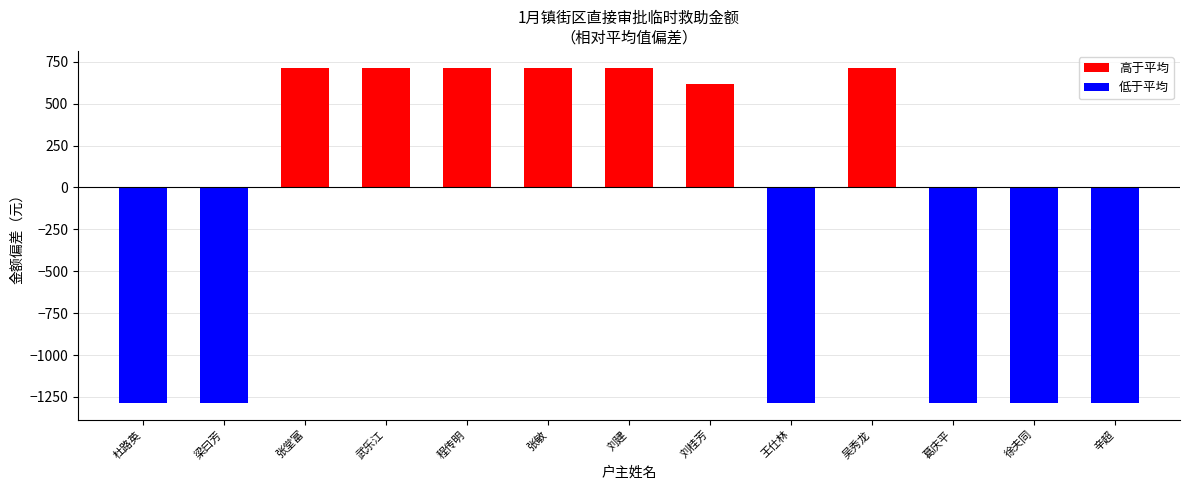

At which label does the data first exceed 614?

张堂富